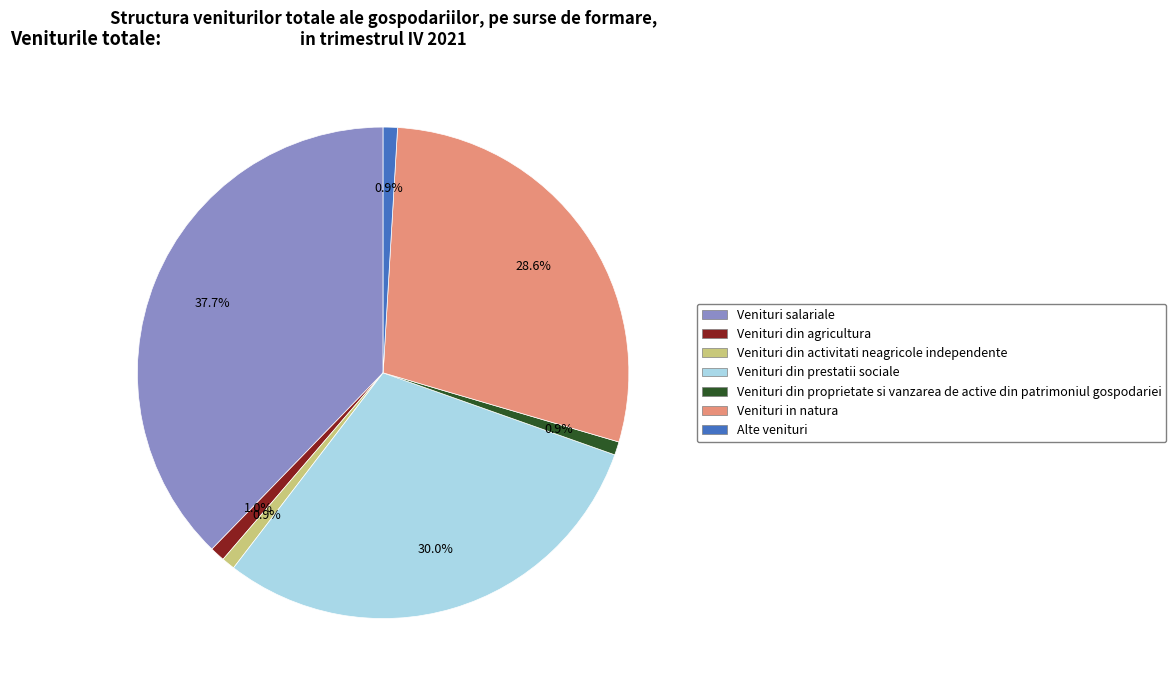

To the nearest percent, what is the difference between the largest and smallest slice percentages?

37%